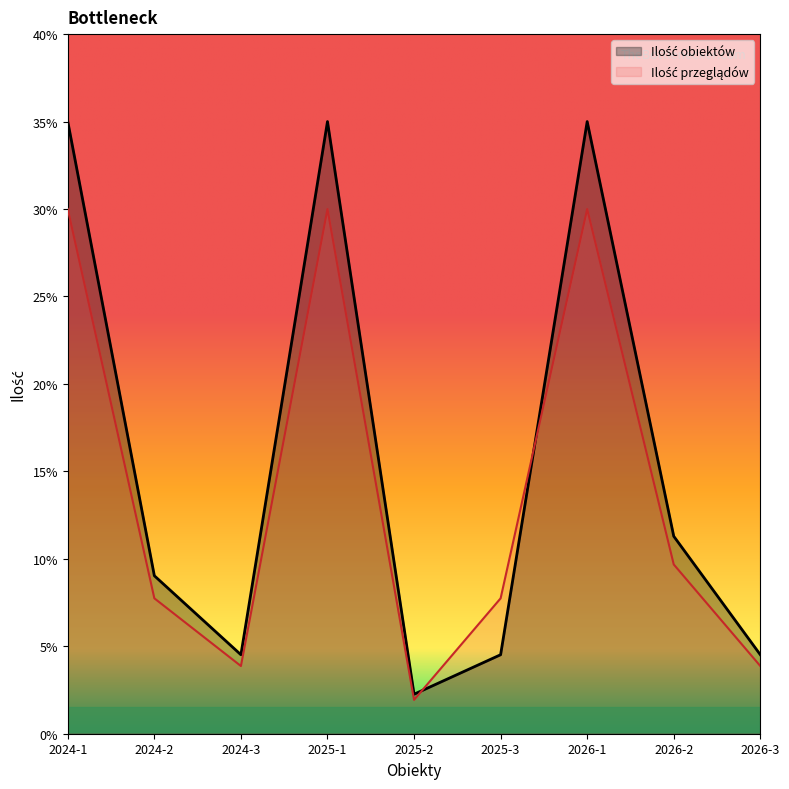

What is the sum of all Ilość obiektów values?

141.1